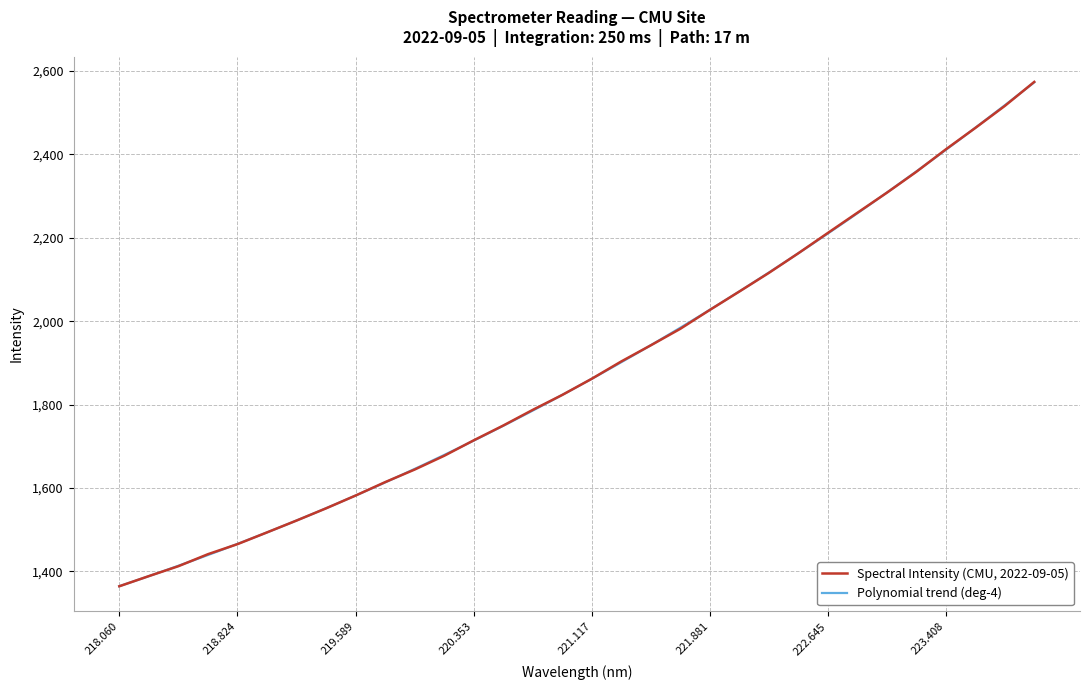

What is the maximum value for Spectral Intensity (CMU, 2022-09-05)?

2573.8